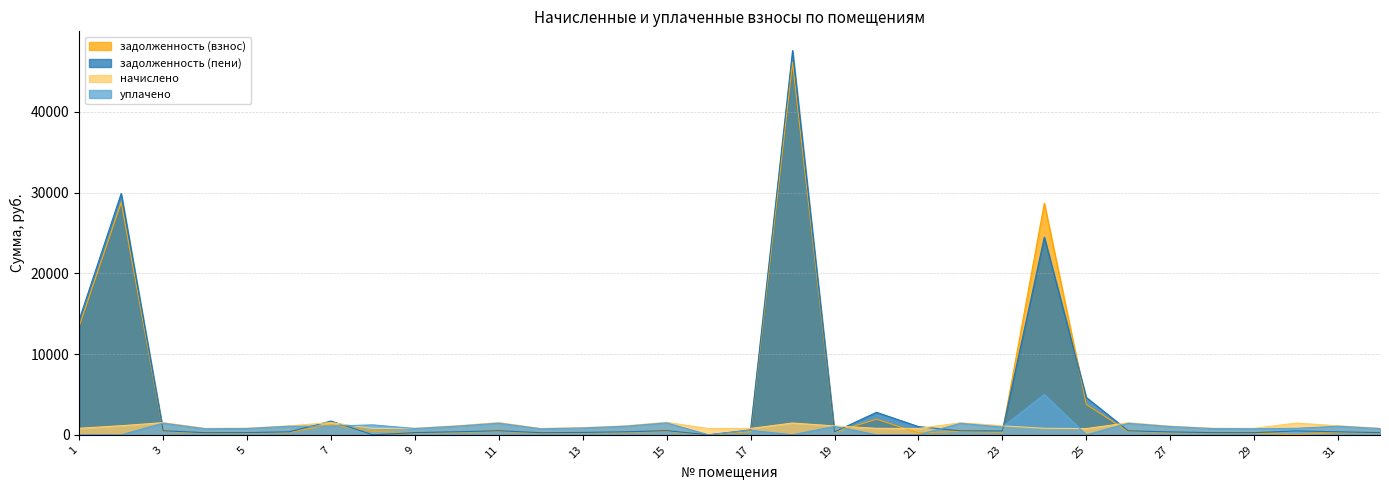

How many data points in задолженность (взнос) are above 318?

16